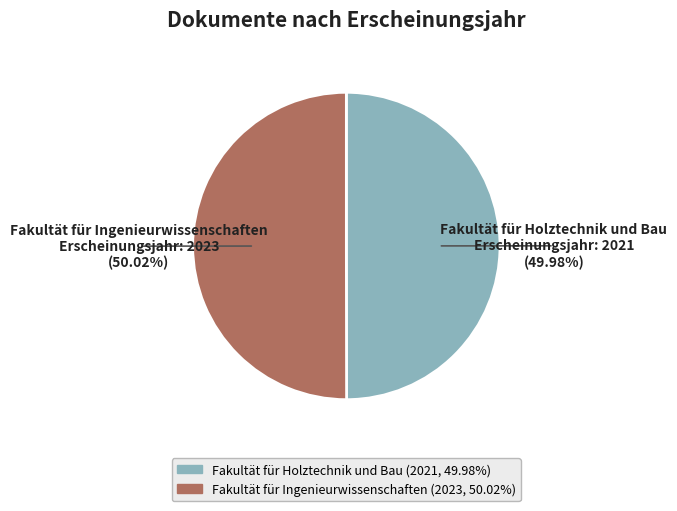

The Fakultät für Ingenieurwissenschaften slice represents 50% of the pie. True or false?

True